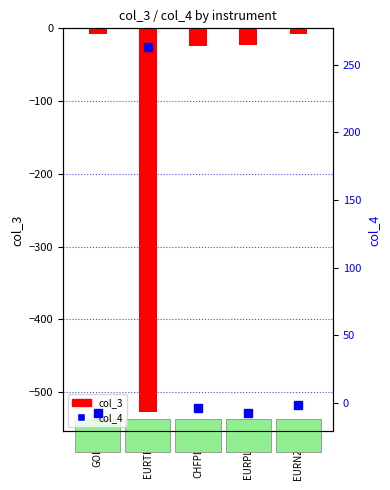

What is the total value across all series at EURTRY?

-264.3